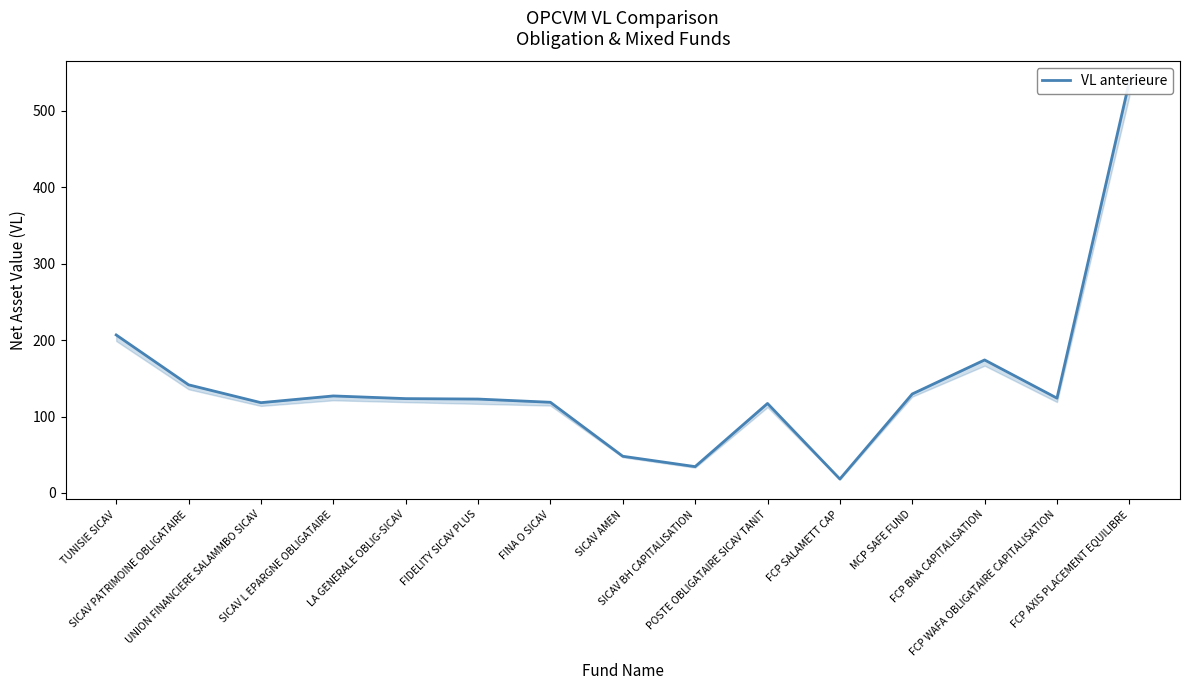

What is the greatest value displayed?

538.3